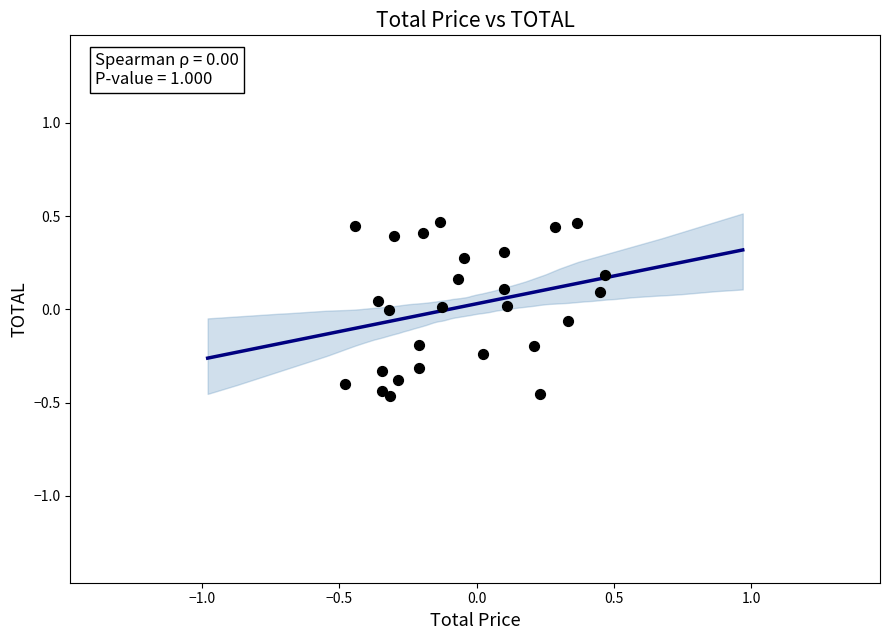

What is the range of Y values (max minus min)?

0.9